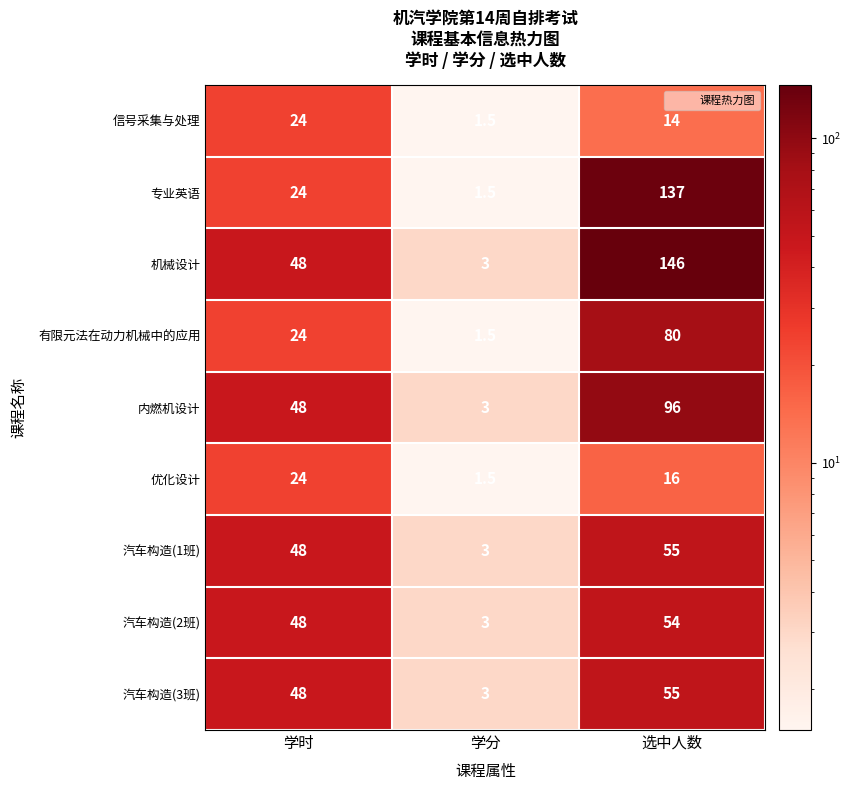

What value does the 汽车构造(2班) series have at 学分?

3.0